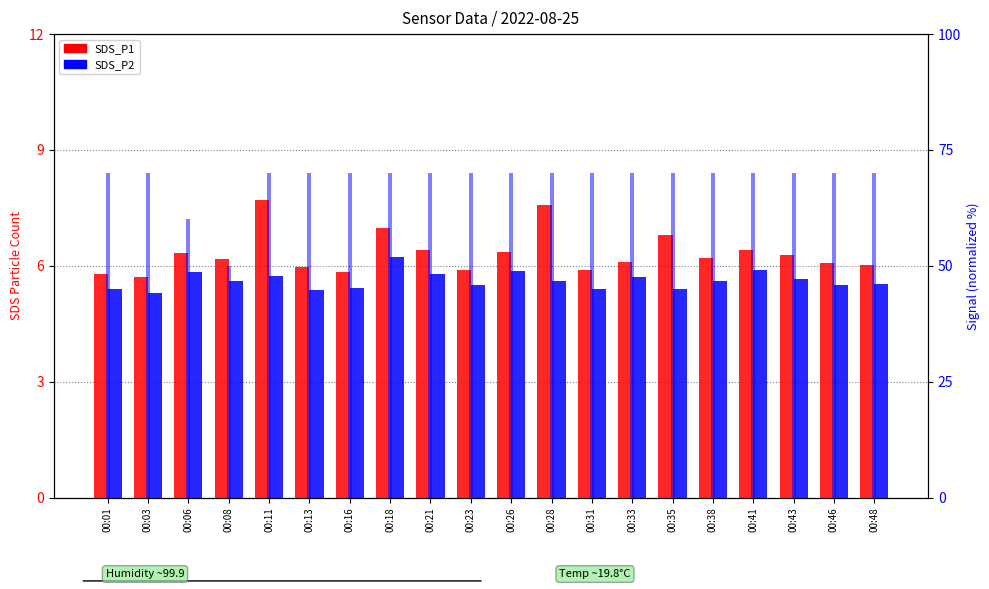

Which has a higher value, 00:41 or 00:16?

00:41